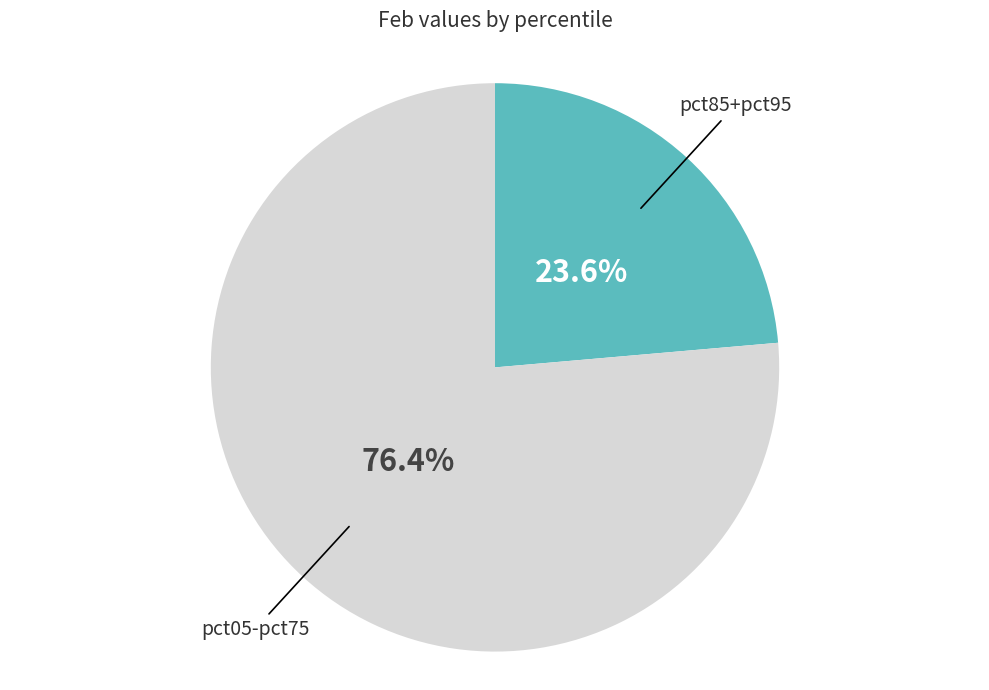

Combined, do pct05-pct75 and pct85+pct95 account for over 50%?

Yes